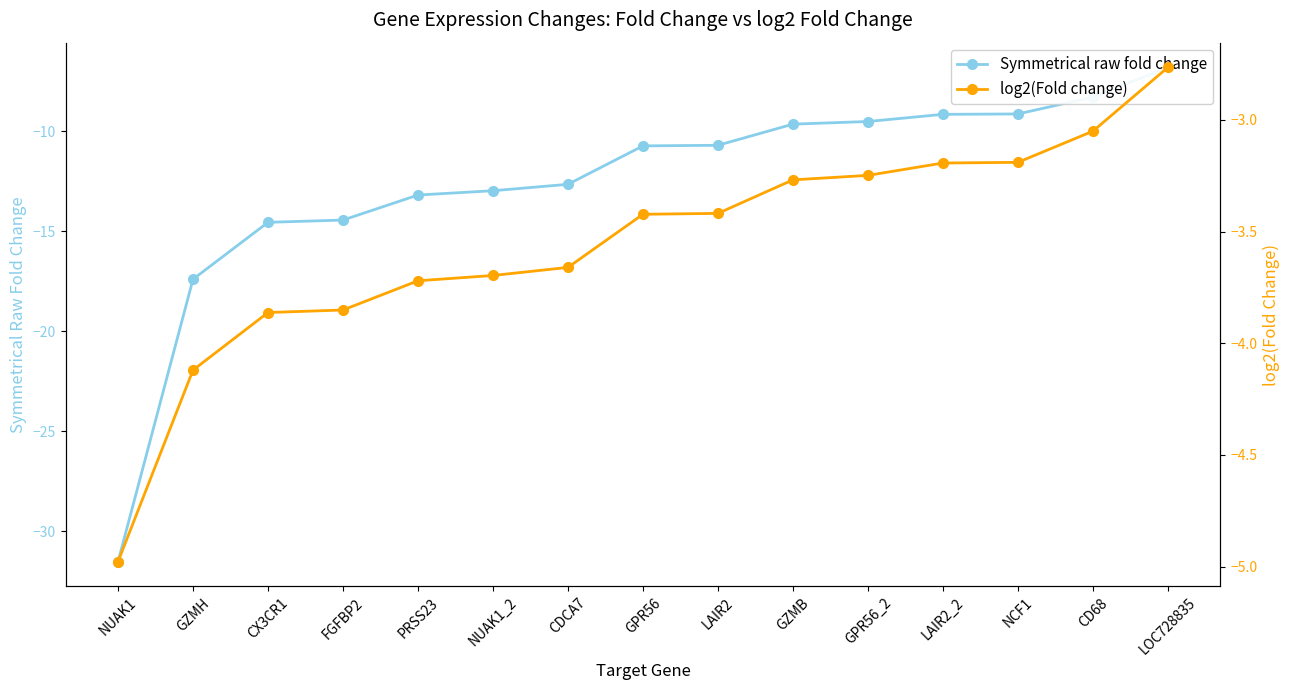

True or false: log2(Fold change) and Symmetrical raw fold change intersect in this chart.

False